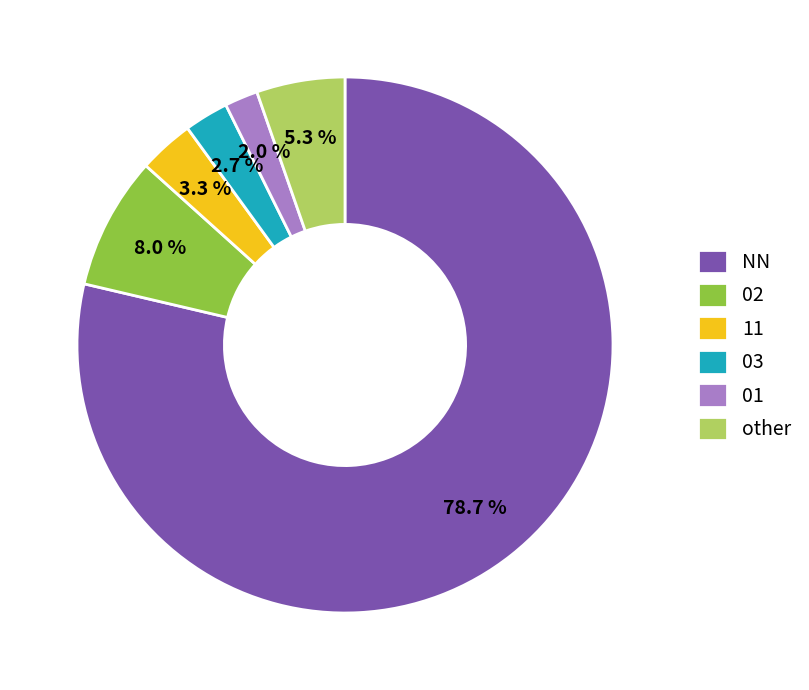

Which slice is the smallest?

01